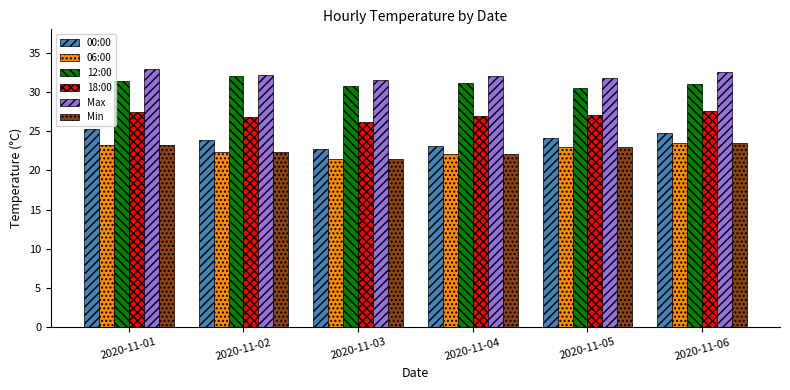

What is the maximum value shown in the chart?

32.9